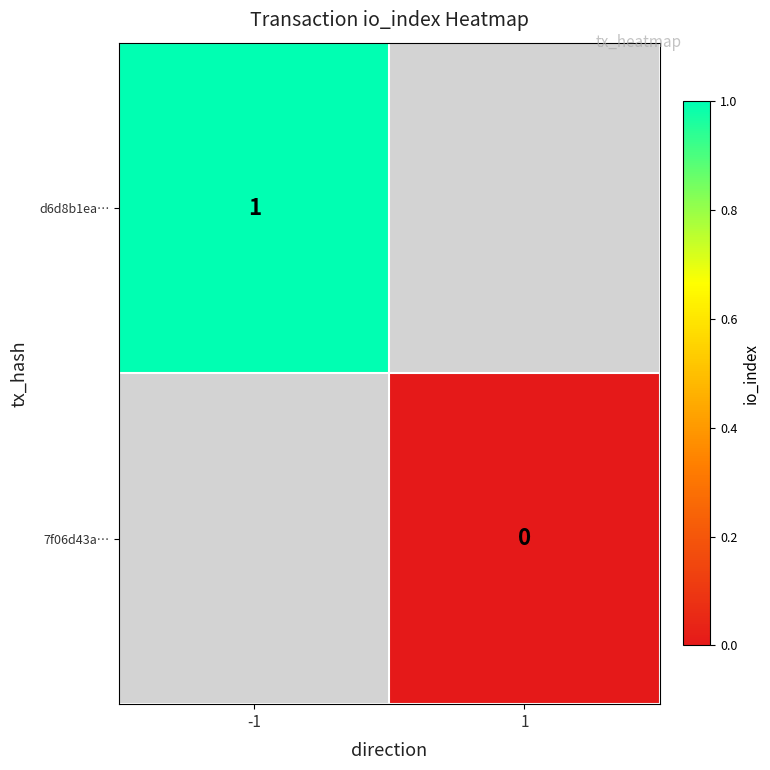

The d6d8b1ea… series shows 0 at -1. True or false?

False